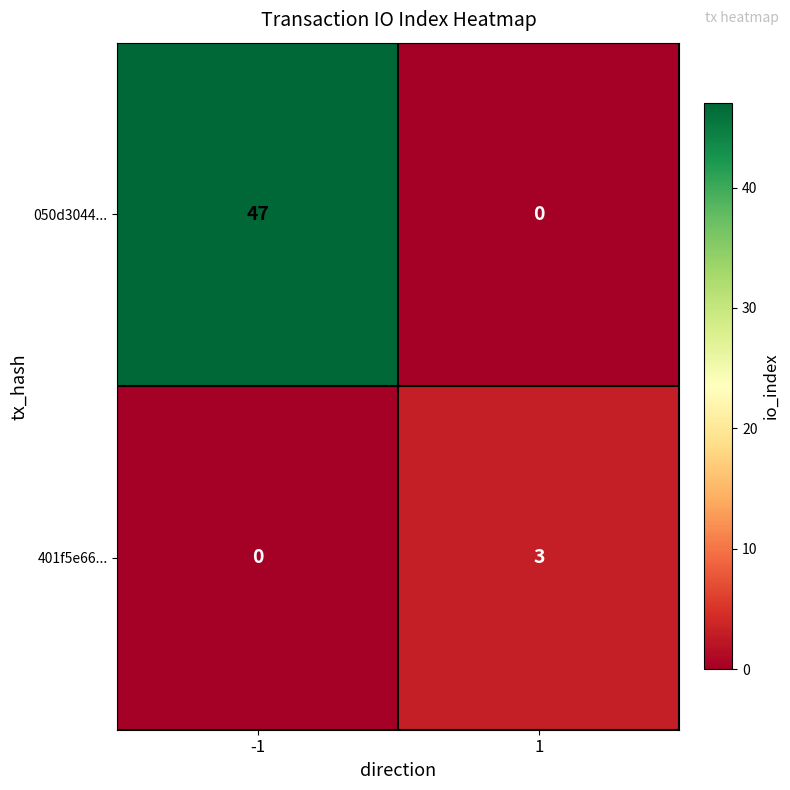

Rank the series by their average value, from lowest to highest.

401f5e66..., 050d3044...